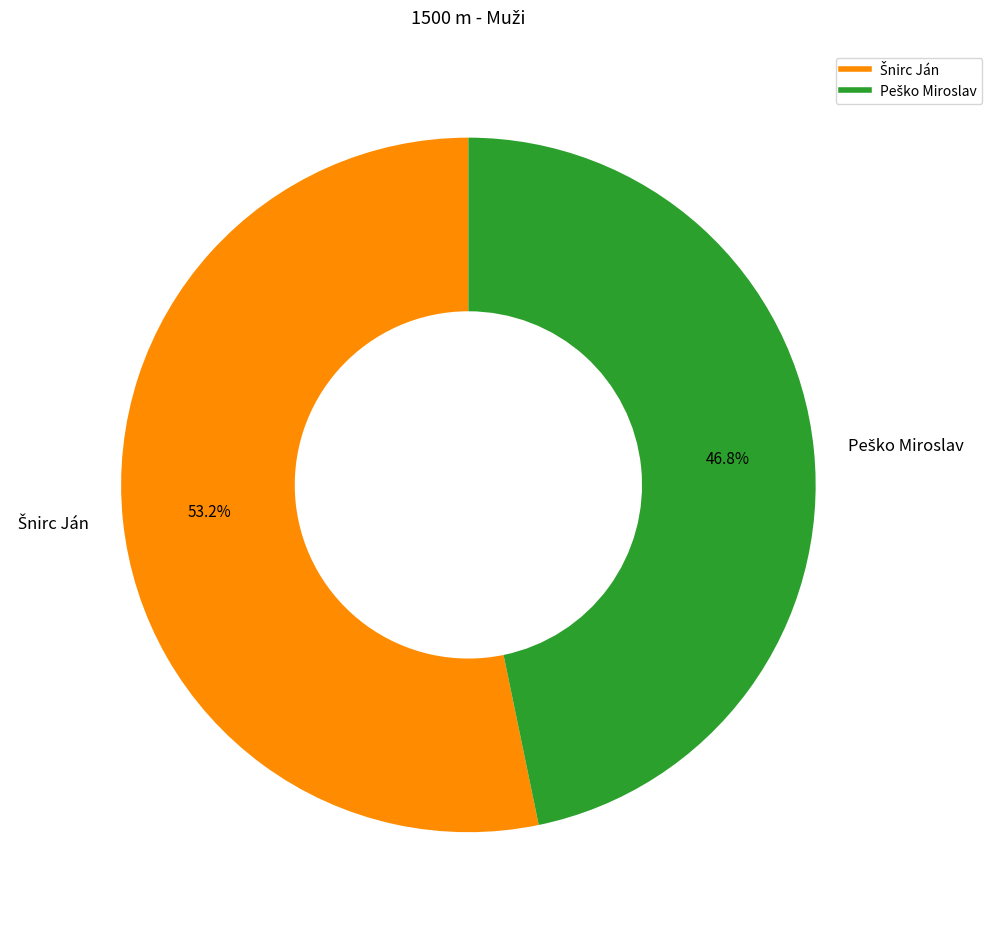

Does any single category account for the majority?

Yes